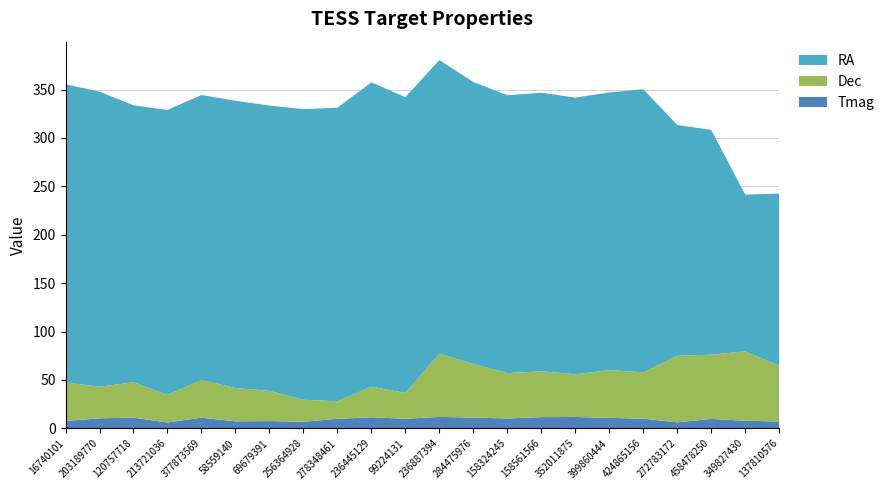

Reading left to right, extract all data points from this chart.

RA: 16740101=307.9	203189770=304.8	120757718=286.0	213721036=294.3	377873569=294.4	58559140=296.7	69679391=294.7	256364928=300.2	278348461=303.2	236445129=314.3	99224131=305.4	236887394=303.4	284475976=291.2	158324245=287.0	158561566=287.7	352011875=285.7	399860444=286.8	424865156=292.2	272783172=238.4	458478250=232.1	349827430=161.9	137810576=177.8
Dec: 16740101=39.9	203189770=32.6	120757718=36.6	213721036=28.5	377873569=38.9	58559140=34.4	69679391=31.2	256364928=22.7	278348461=18.1	236445129=31.7	99224131=26.7	236887394=65.2	284475976=55.5	158324245=46.9	158561566=47.3	352011875=44.1	399860444=49.3	424865156=48.0	272783172=68.7	458478250=66.4	349827430=71.7	137810576=57.6
Tmag: 16740101=7.6	203189770=10.4	120757718=11.0	213721036=6.1	377873569=11.0	58559140=7.2	69679391=7.5	256364928=6.8	278348461=9.9	236445129=11.4	99224131=9.9	236887394=11.8	284475976=11.2	158324245=10.2	158561566=11.6	352011875=11.8	399860444=10.8	424865156=10.0	272783172=6.3	458478250=9.8	349827430=7.9	137810576=7.0